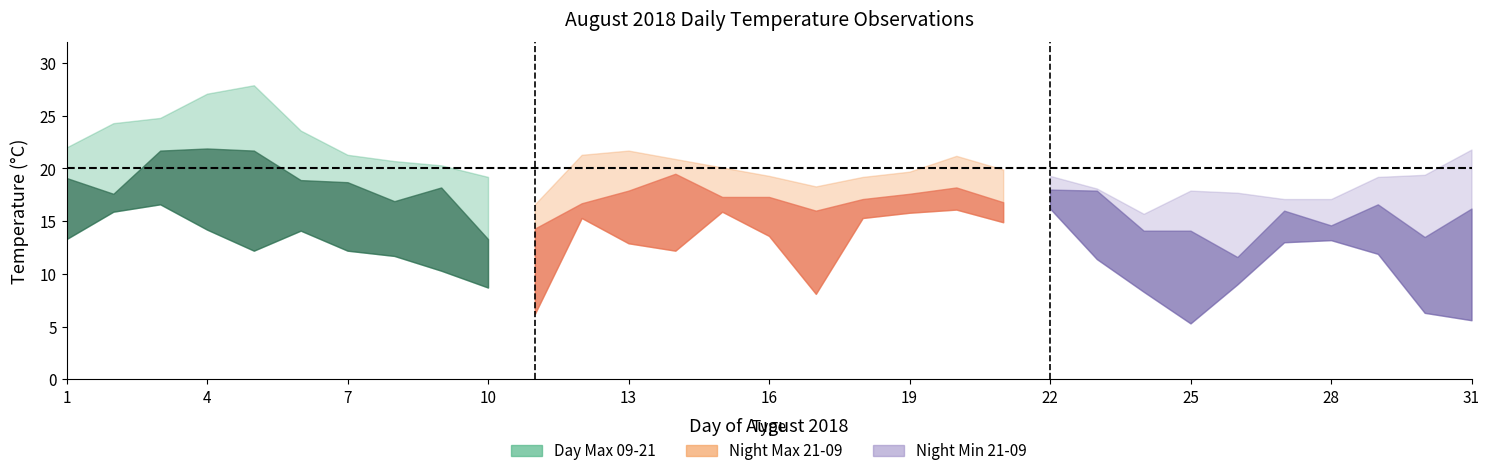

Rank the categories by Night Max 21-09 value from lowest to highest.

26, 10, 30, 24, 25, 11, 28, 17, 27, 31, 29, 12, 21, 8, 18, 15, 16, 2, 19, 13, 23, 22, 9, 20, 7, 6, 1, 14, 3, 5, 4